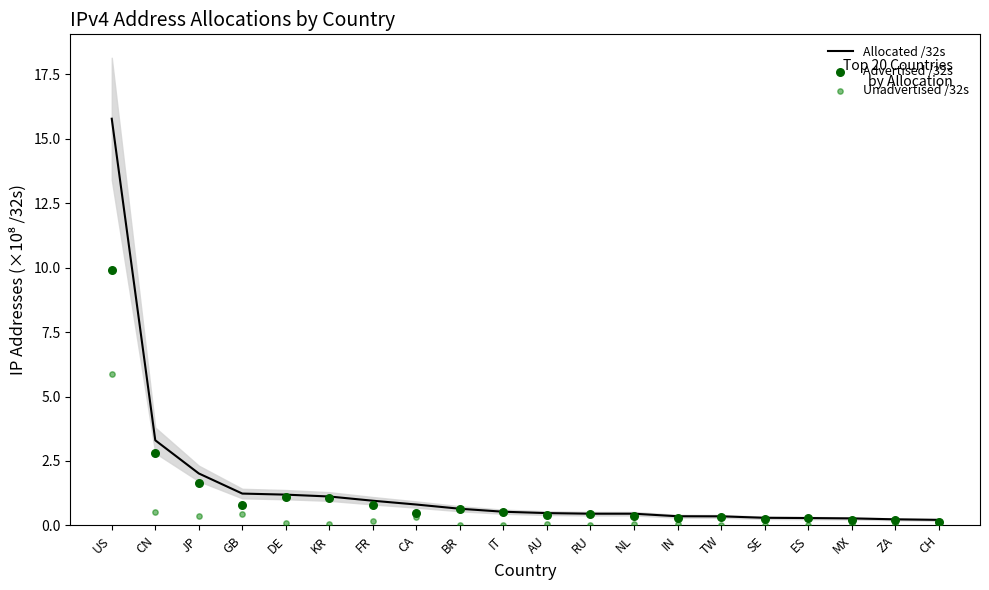

Which series has the largest total across all categories?

Allocated /32s